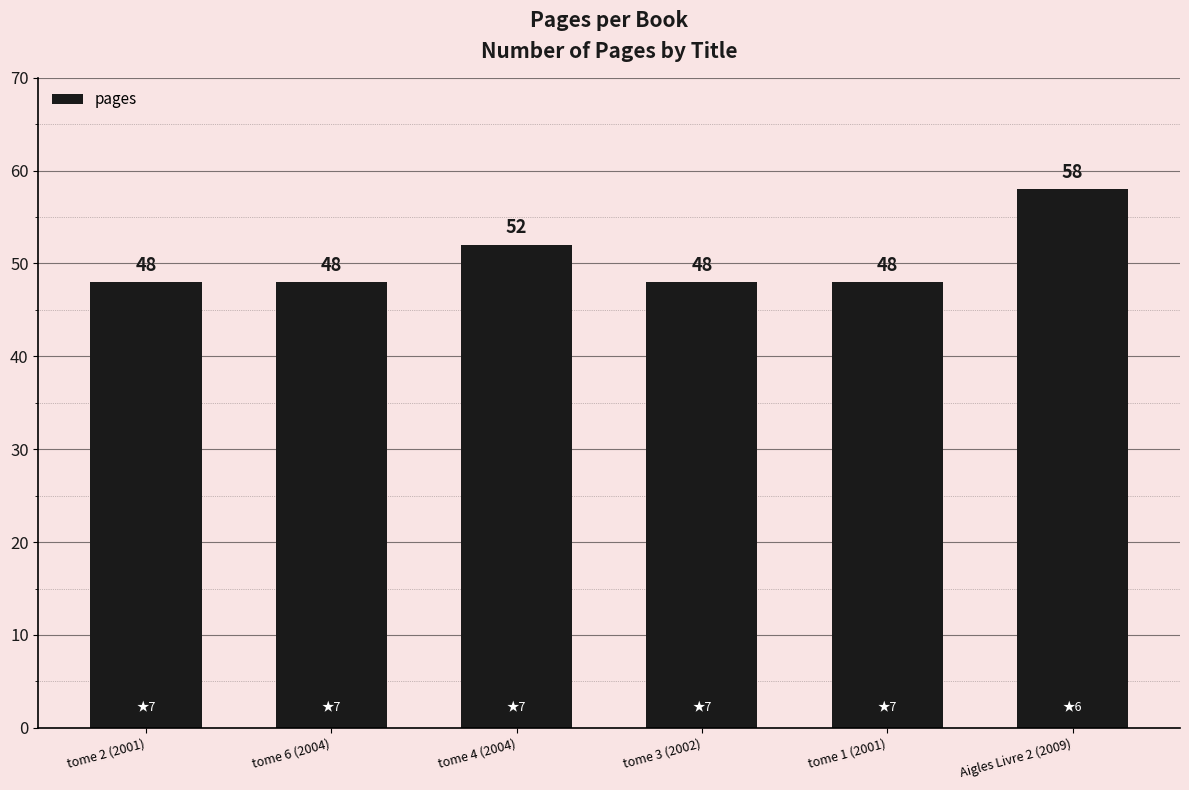

What position from the left is tome 4 (2004)?

3